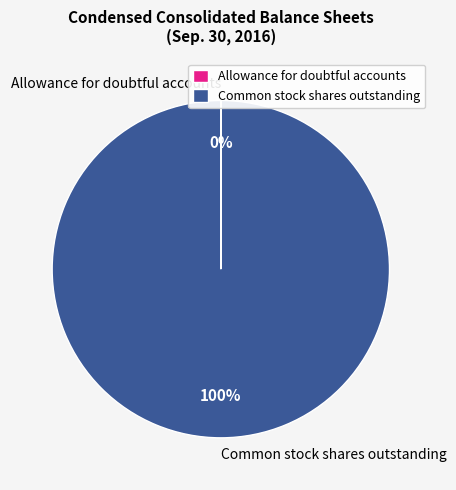

The Common stock shares outstanding slice represents 86% of the pie. True or false?

False